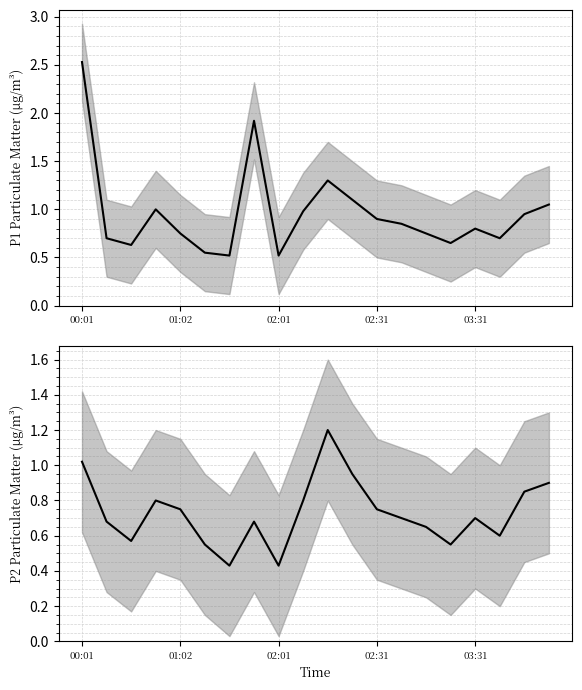

What is the sum of the P1 values at 18 and 15?

1.6